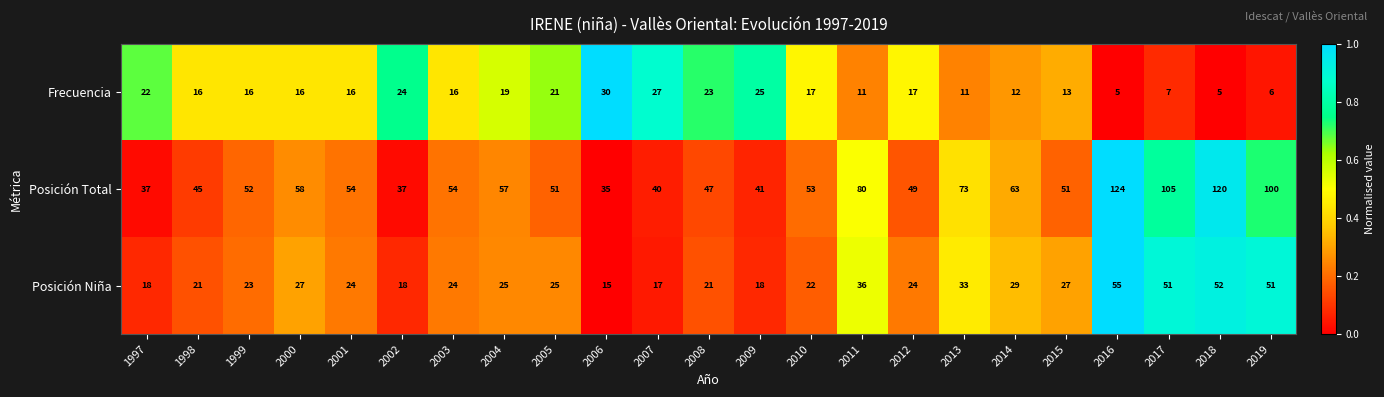

Which series has the largest total across all categories?

Posición Total